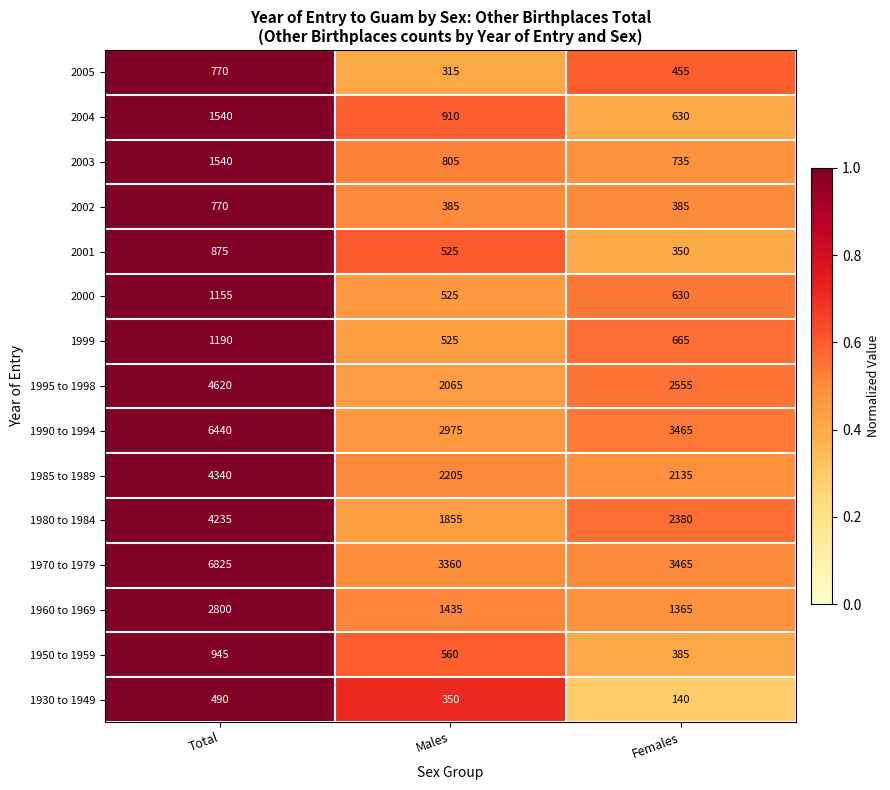

The 2001 series shows 350 at Females. True or false?

True